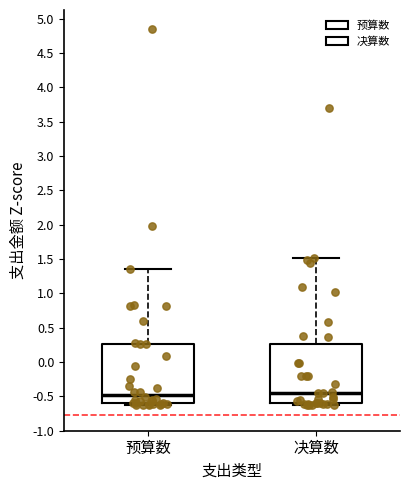

Where does the upper whisker of the box for 预算数 end on the y-axis? The values are not printed on the chart, so give them approximately, as read against the axis.

1.35